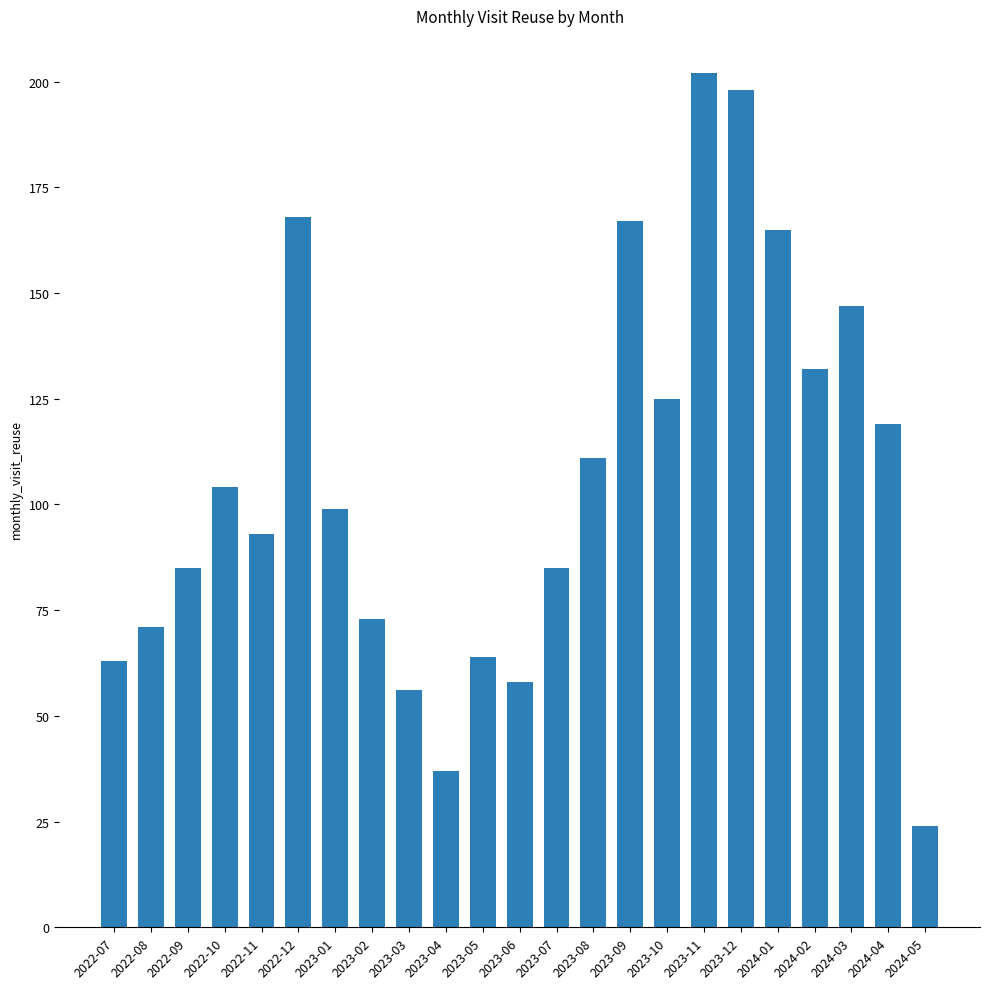

Between 2023-10 and 2023-11, which is larger?

2023-11